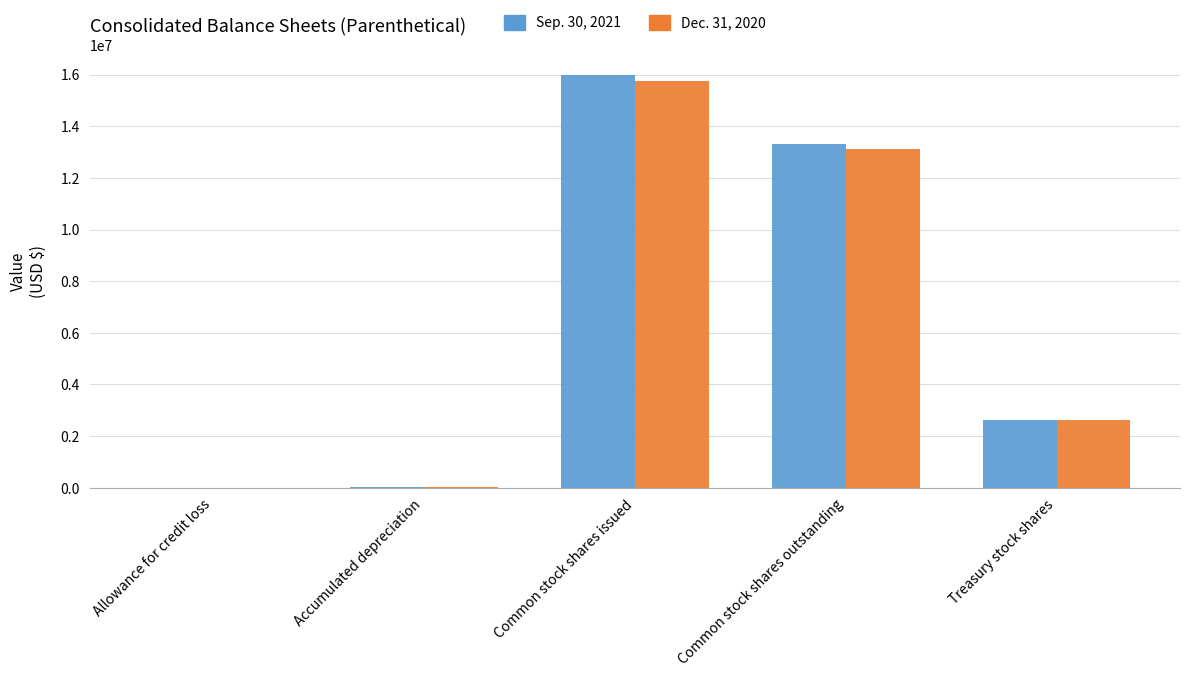

Which category has the highest value in the Dec. 31, 2020 series?

Common stock shares issued